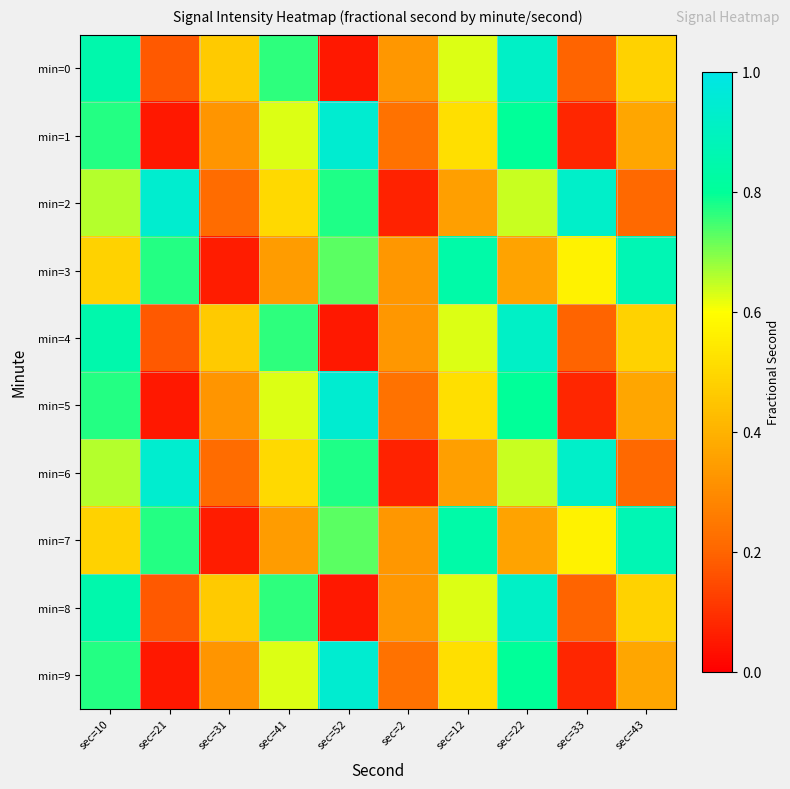

Between sec=22 and sec=33, which series saw the biggest shift?

min=1